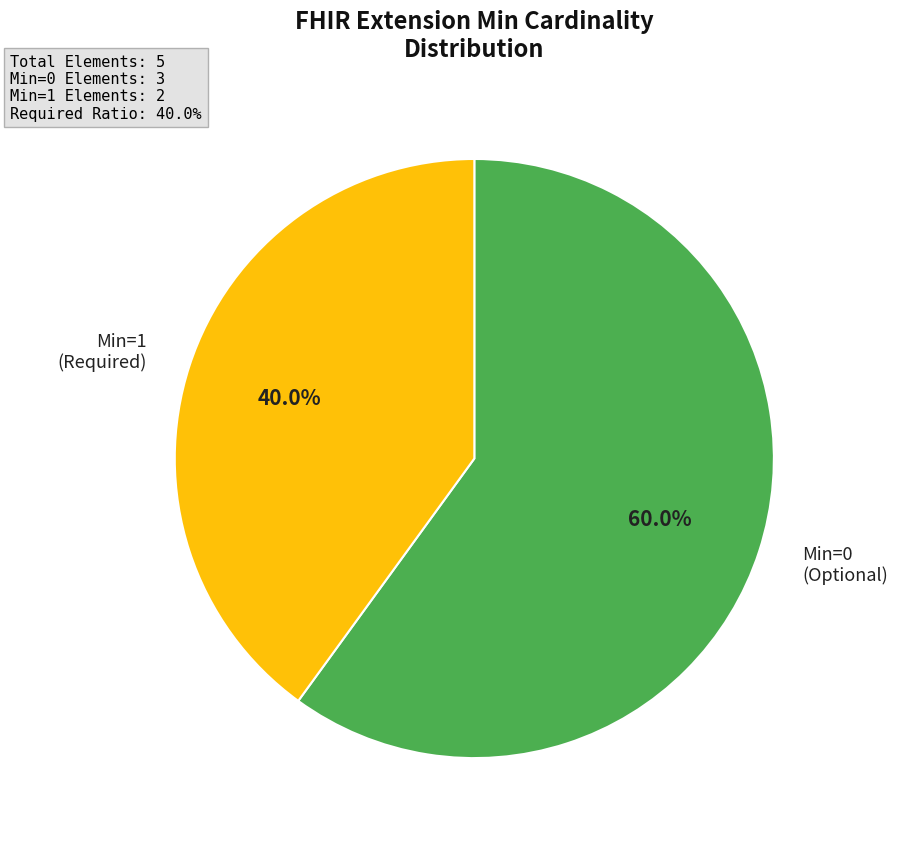

Does any single category account for the majority?

Yes